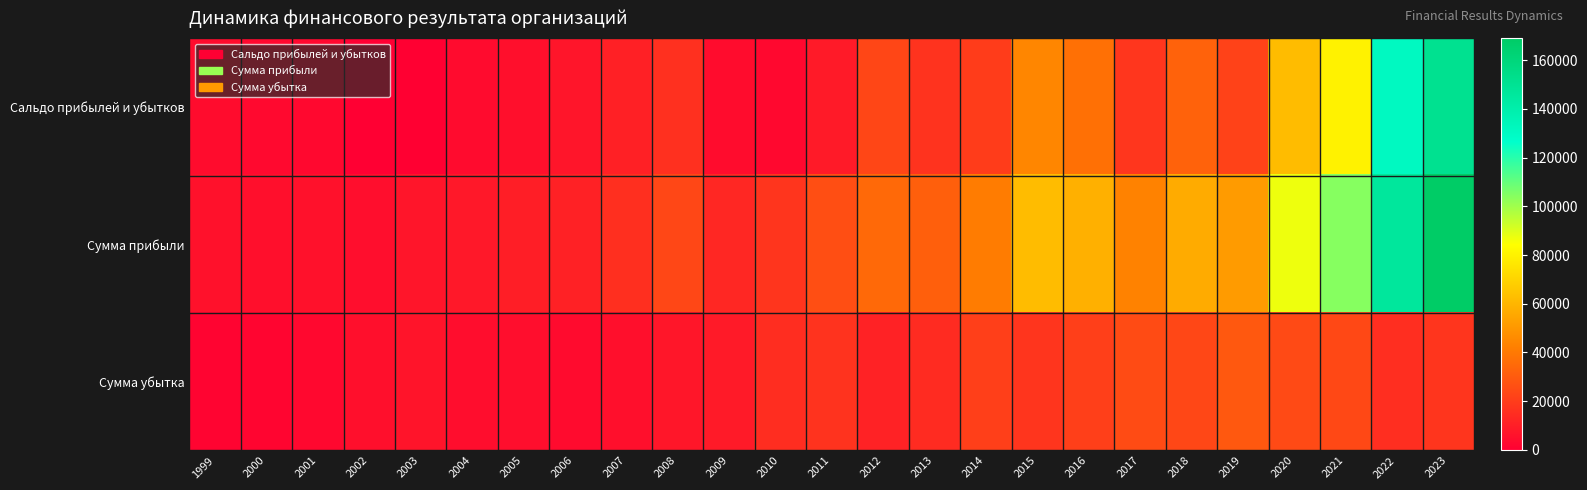

At which category is the sum across all series the highest?

2023